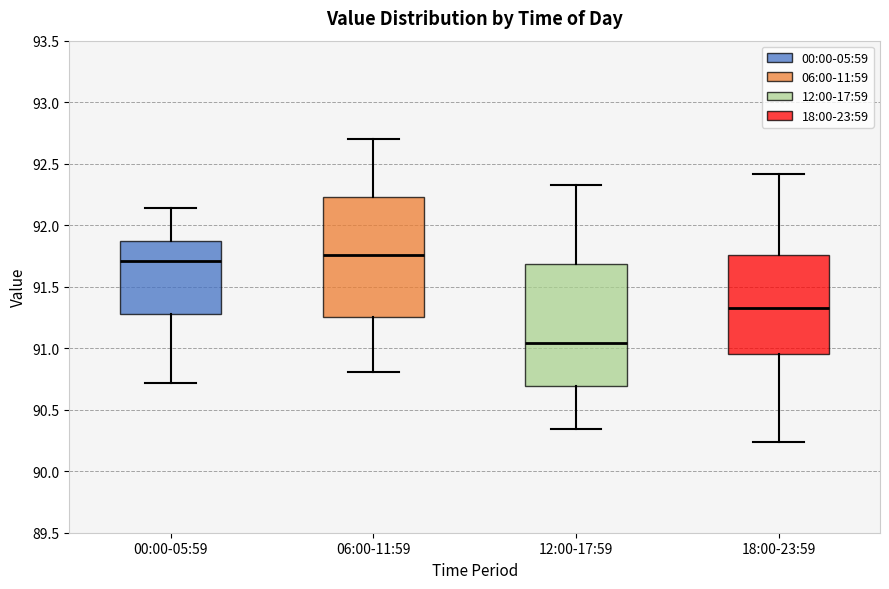

Reading left to right, transcribe this box plot: for each box, give where its median line is, the range the box spans, and where its two whiskers end, as read against the y-axis. The values are not printed on the chart, so give them approximately, as read against the axis.

00:00-05:59: median 91.70, box 91.30 to 91.90, whiskers 90.70 to 92.15
06:00-11:59: median 91.75, box 91.25 to 92.25, whiskers 90.80 to 92.70
12:00-17:59: median 91.05, box 90.70 to 91.70, whiskers 90.35 to 92.35
18:00-23:59: median 91.35, box 90.95 to 91.75, whiskers 90.25 to 92.40